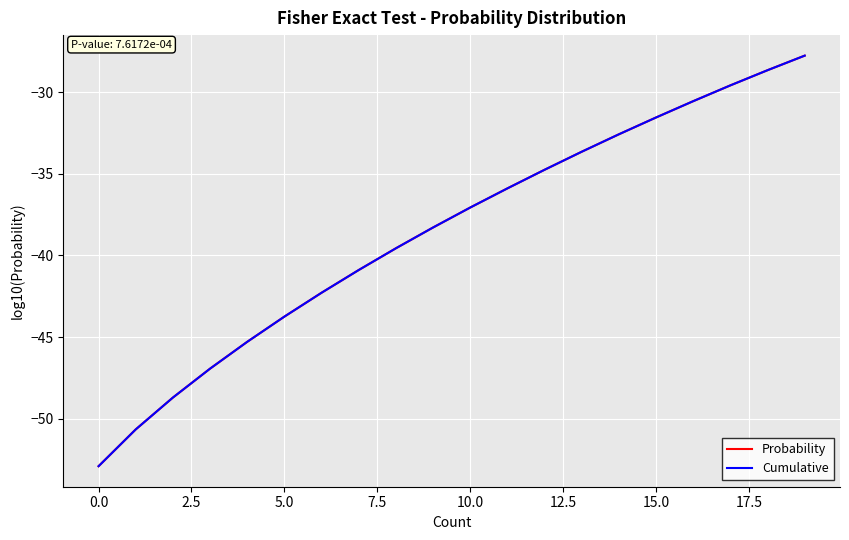

Reading left to right, list all the values displayed in this chart.

Probability: -52.9	-50.7	-48.7	-46.9	-45.3	-43.7	-42.3	-40.9	-39.6	-38.3	-37.1	-35.9	-34.7	-33.6	-32.6	-31.5	-30.5	-29.6	-28.6	-27.7
Cumulative: -52.9	-50.7	-48.7	-46.9	-45.3	-43.7	-42.3	-40.9	-39.6	-38.3	-37.1	-35.9	-34.7	-33.6	-32.6	-31.5	-30.5	-29.6	-28.6	-27.7